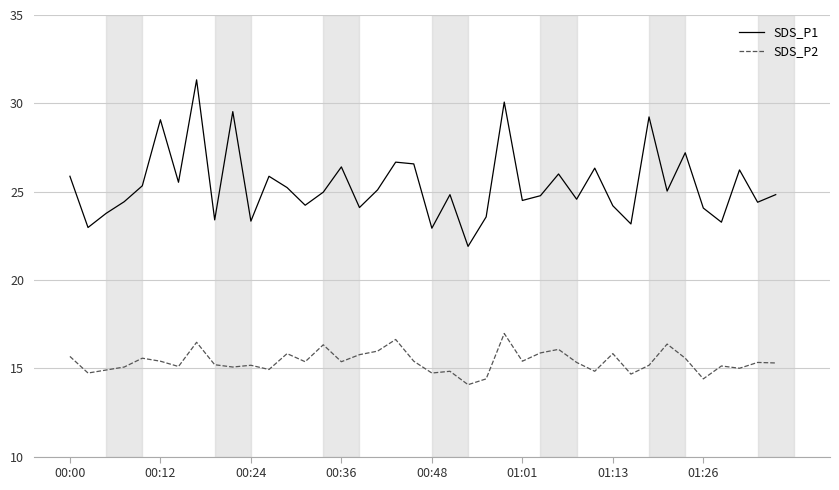

List the series in order of their peak value, highest first.

SDS_P1, SDS_P2